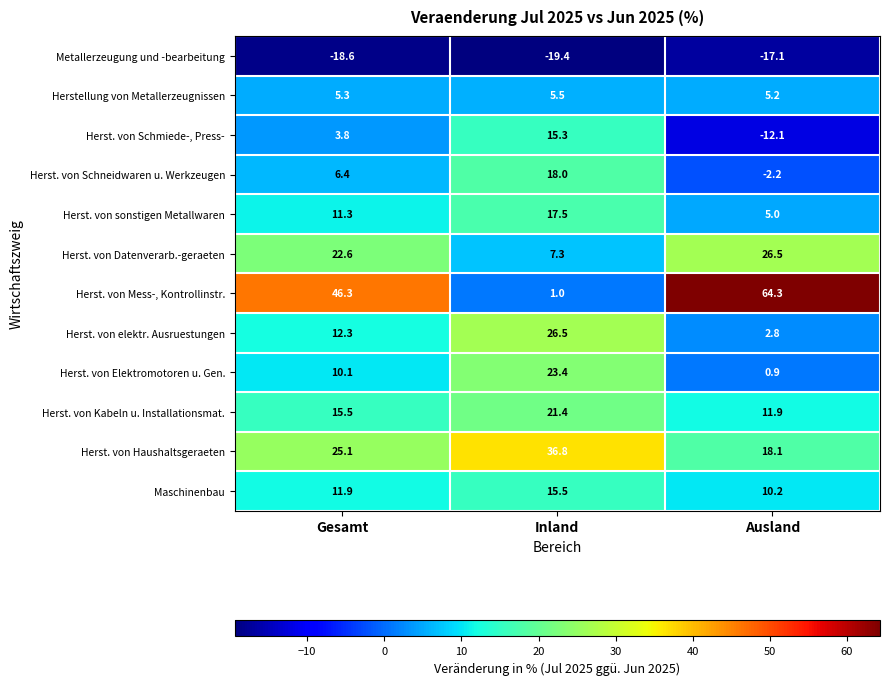

Is it true that Metallerzeugung und -bearbeitung equals -25.8 at Ausland?

False